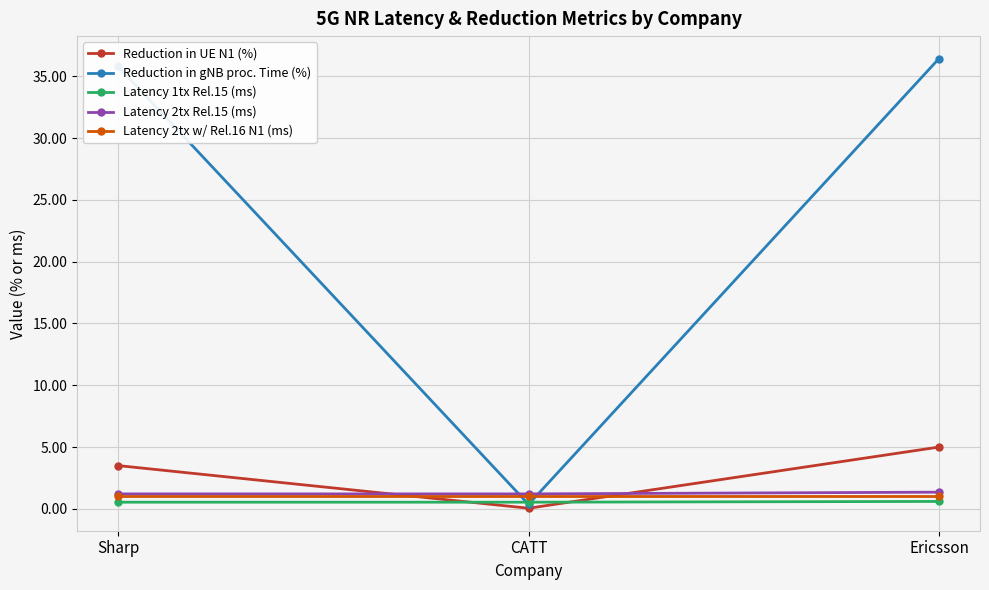

How many series are shown in this chart?

5